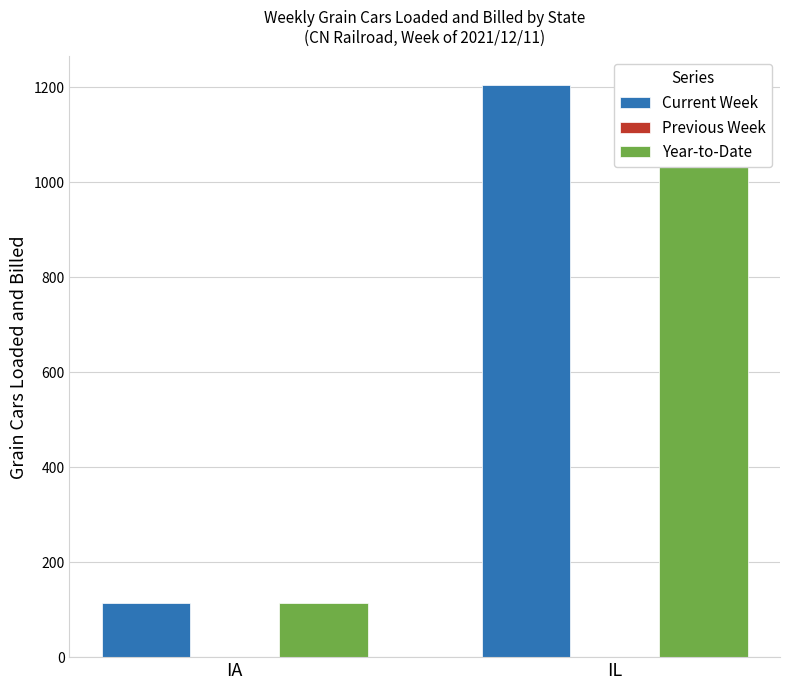

How many bars are there in total?

6